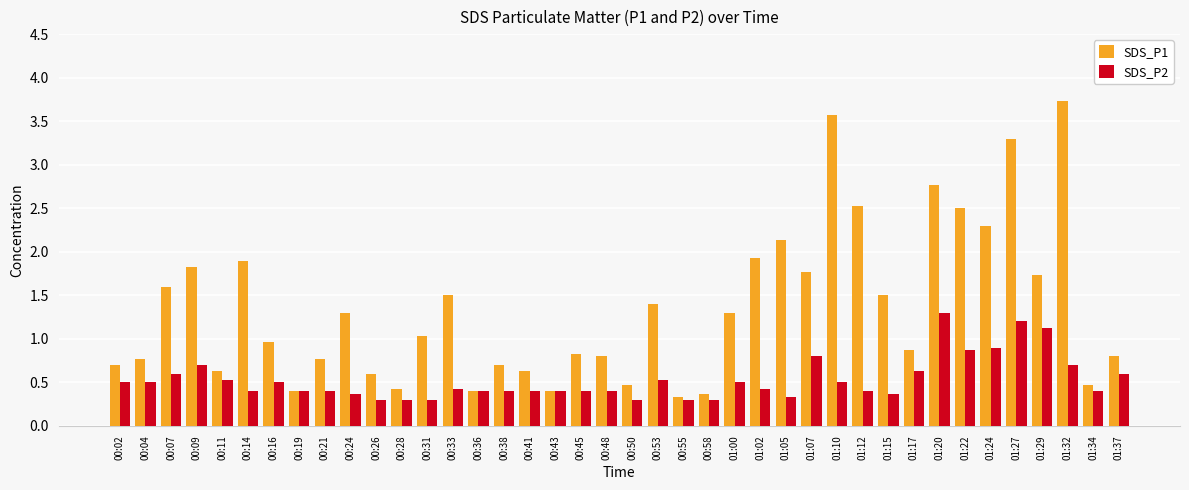

Which series has the largest total across all categories?

SDS_P1